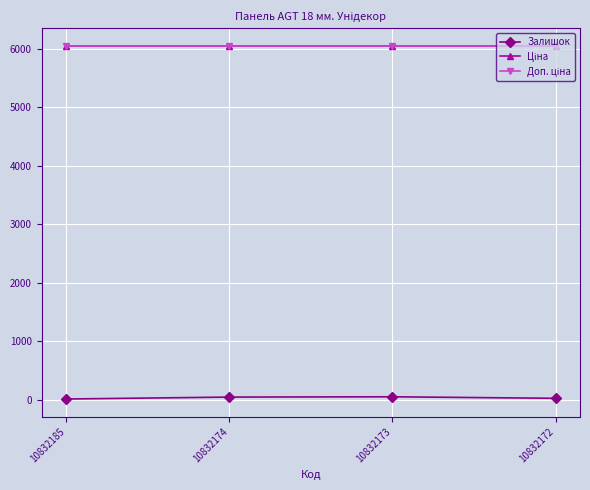

At which category is the sum across all series the highest?

10832173